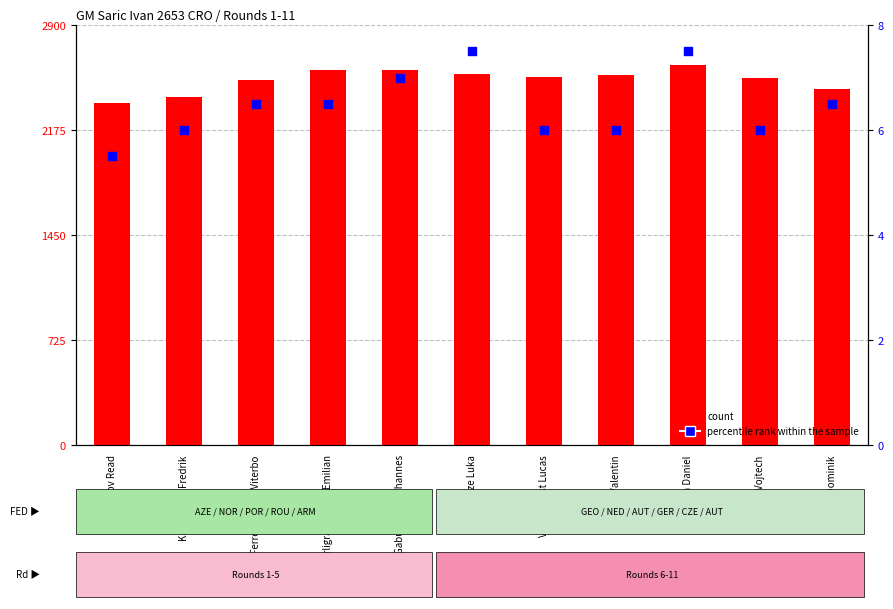

What are all the series names shown in the legend?

count, percentile rank within the sample